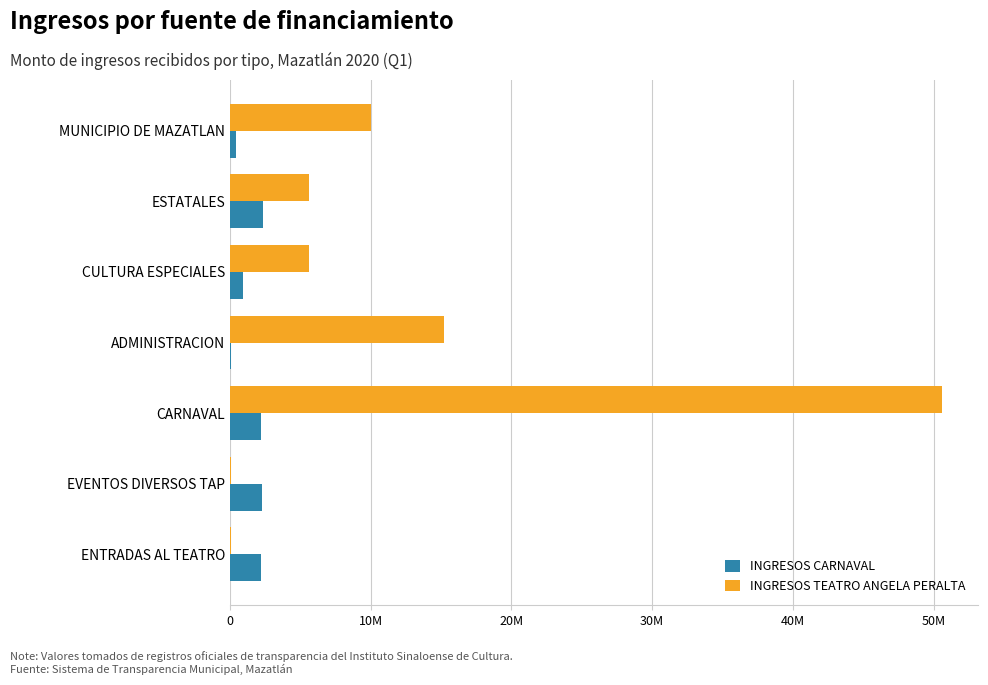

What are all the series names shown in the legend?

INGRESOS CARNAVAL, INGRESOS TEATRO ANGELA PERALTA